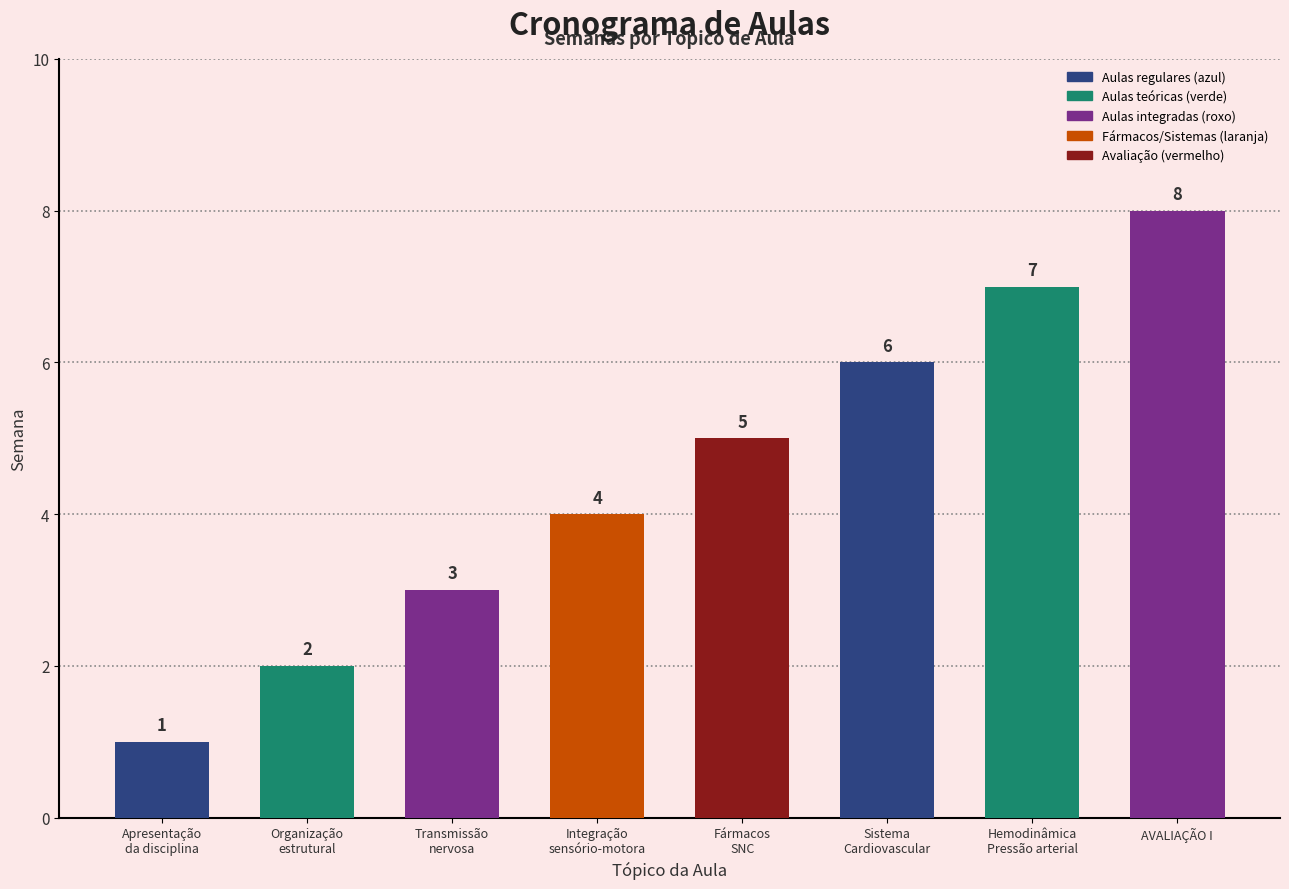

How many values are below 5?

4